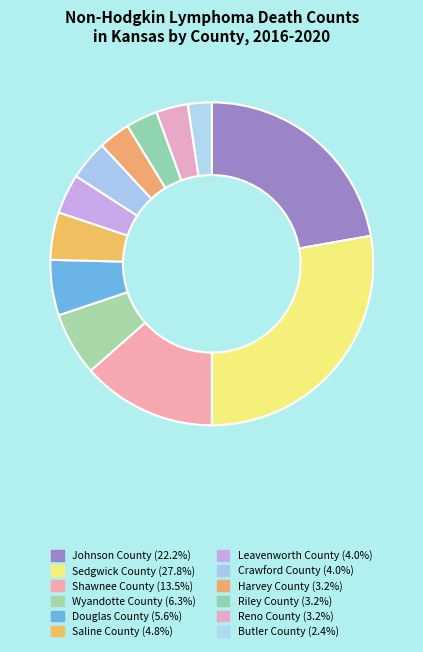

Rank the categories by value from highest to lowest.

Sedgwick County, Johnson County, Shawnee County, Wyandotte County, Douglas County, Saline County, Leavenworth County, Crawford County, Harvey County, Riley County, Reno County, Butler County